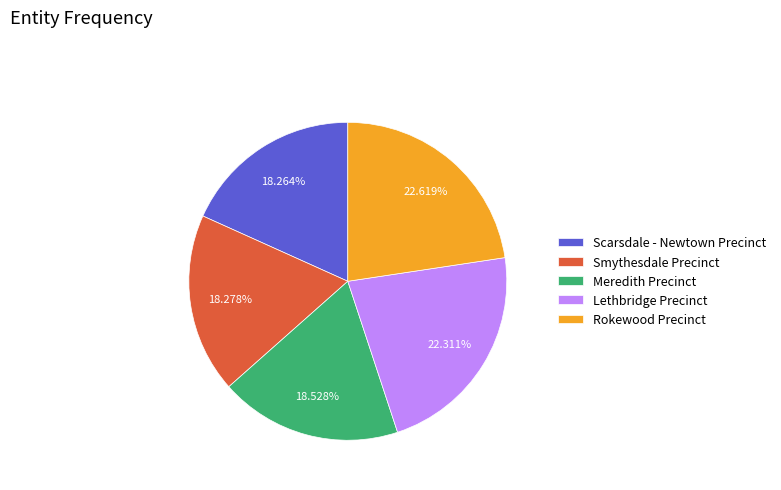

Is there any slice that represents more than half of the pie?

No